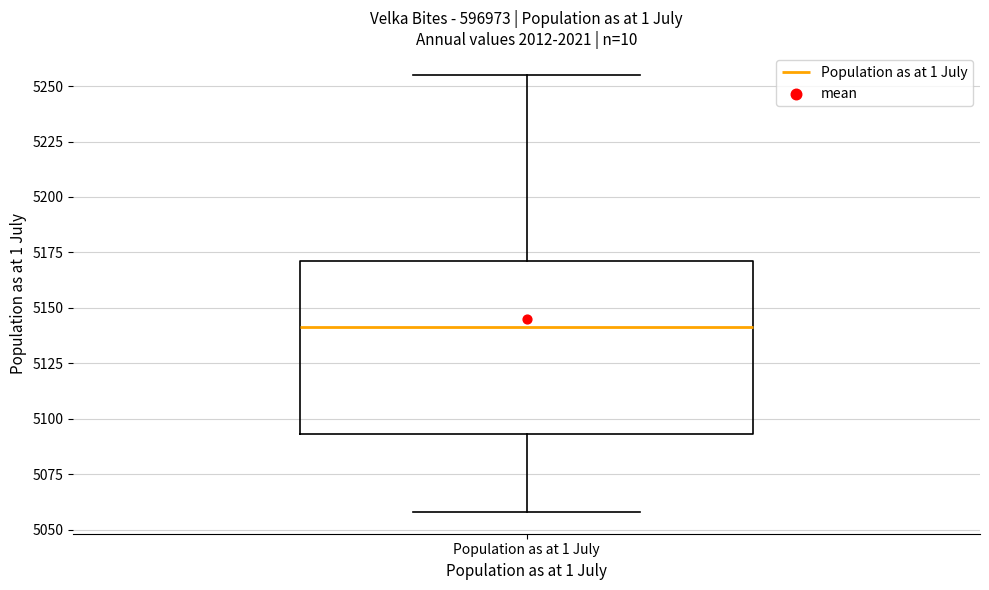

Read this box plot against the y-axis: the position of the median line, the range covered by the box, and the ends of both whiskers. The values are not printed on the chart, so give them approximately, as read against the axis.

median 5140, box 5095 to 5170, whiskers 5060 to 5255